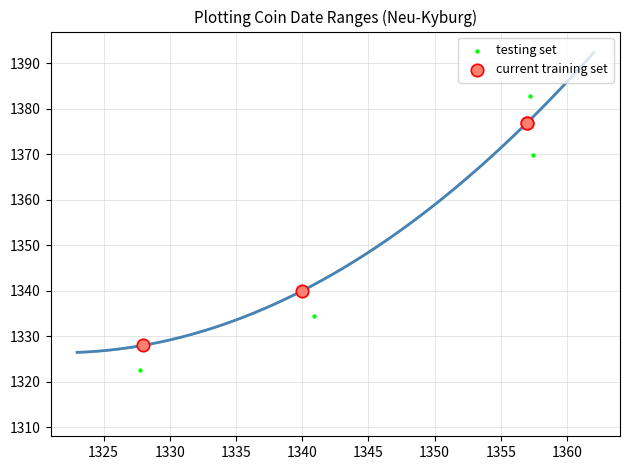

What are all the series names shown in the legend?

testing set, current training set